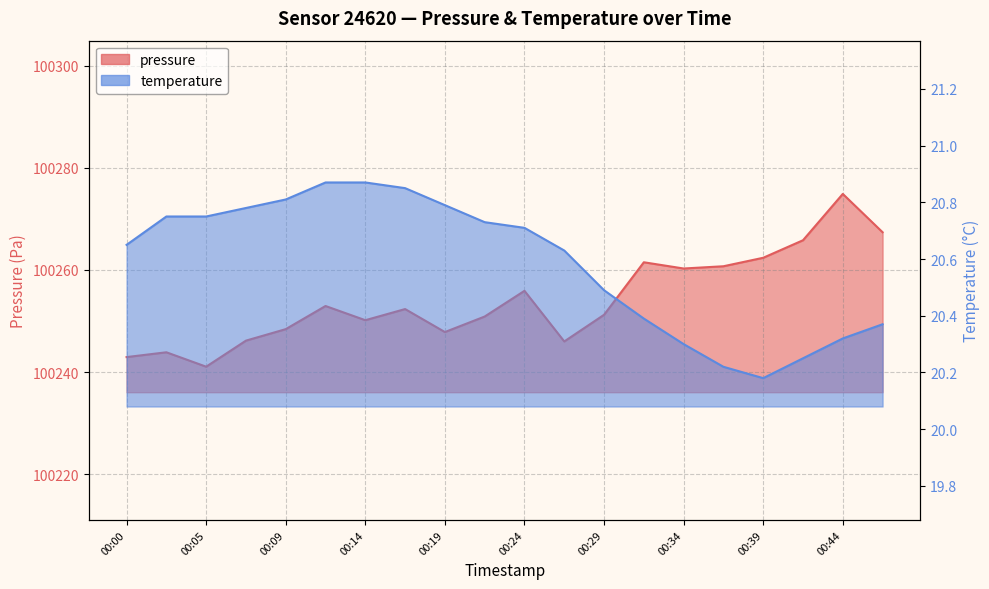

Reading left to right, list all the values displayed in this chart.

pressure: 00:00=100242.9	00:02=100243.9	00:05=100241.1	00:07=100246.2	00:09=100248.4	00:12=100252.9	00:14=100250.2	00:17=100252.3	00:19=100247.8	00:22=100250.9	00:24=100255.9	00:27=100246.0	00:29=100251.2	00:31=100261.5	00:34=100260.3	00:36=100260.7	00:39=100262.4	00:41=100265.8	00:44=100274.9	00:46=100267.4
temperature: 00:00=20.6	00:02=20.8	00:05=20.8	00:07=20.8	00:09=20.8	00:12=20.9	00:14=20.9	00:17=20.9	00:19=20.8	00:22=20.7	00:24=20.7	00:27=20.6	00:29=20.5	00:31=20.4	00:34=20.3	00:36=20.2	00:39=20.2	00:41=20.2	00:44=20.3	00:46=20.4